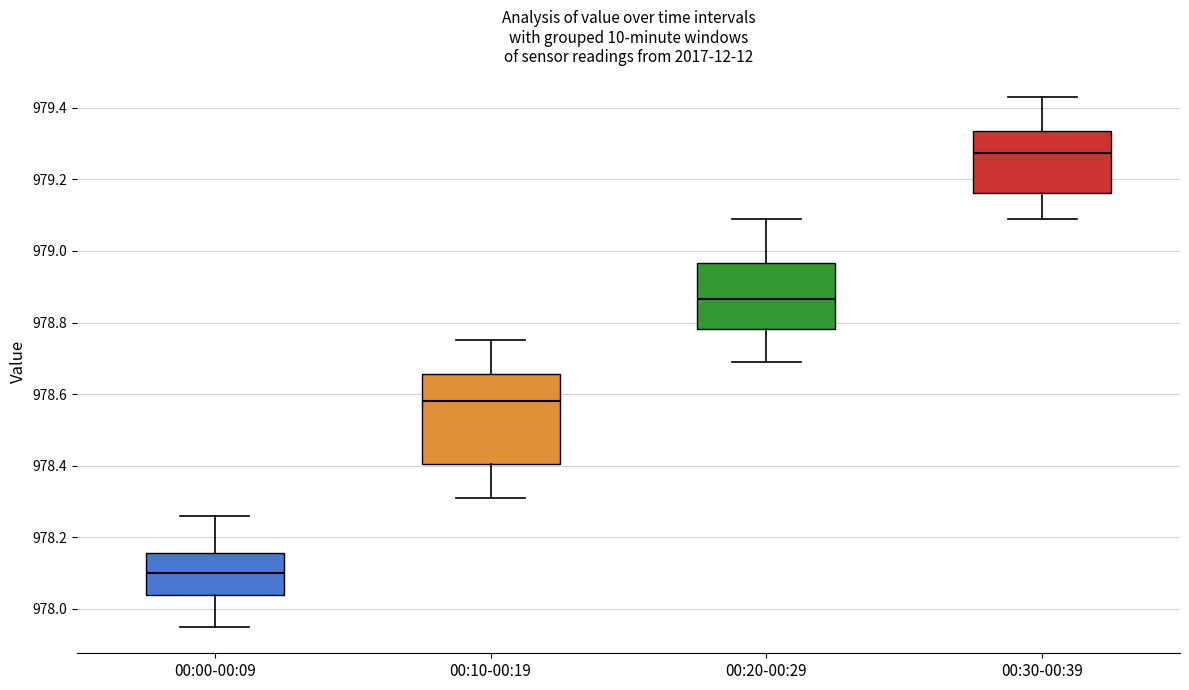

Which box has the highest median line?

00:30-00:39